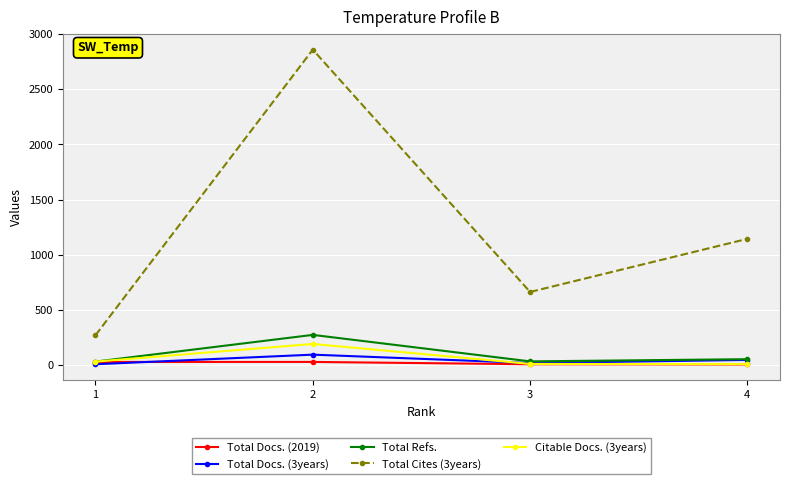

True or false: Total Docs. (2019) and Total Cites (3years) cross at least once.

False